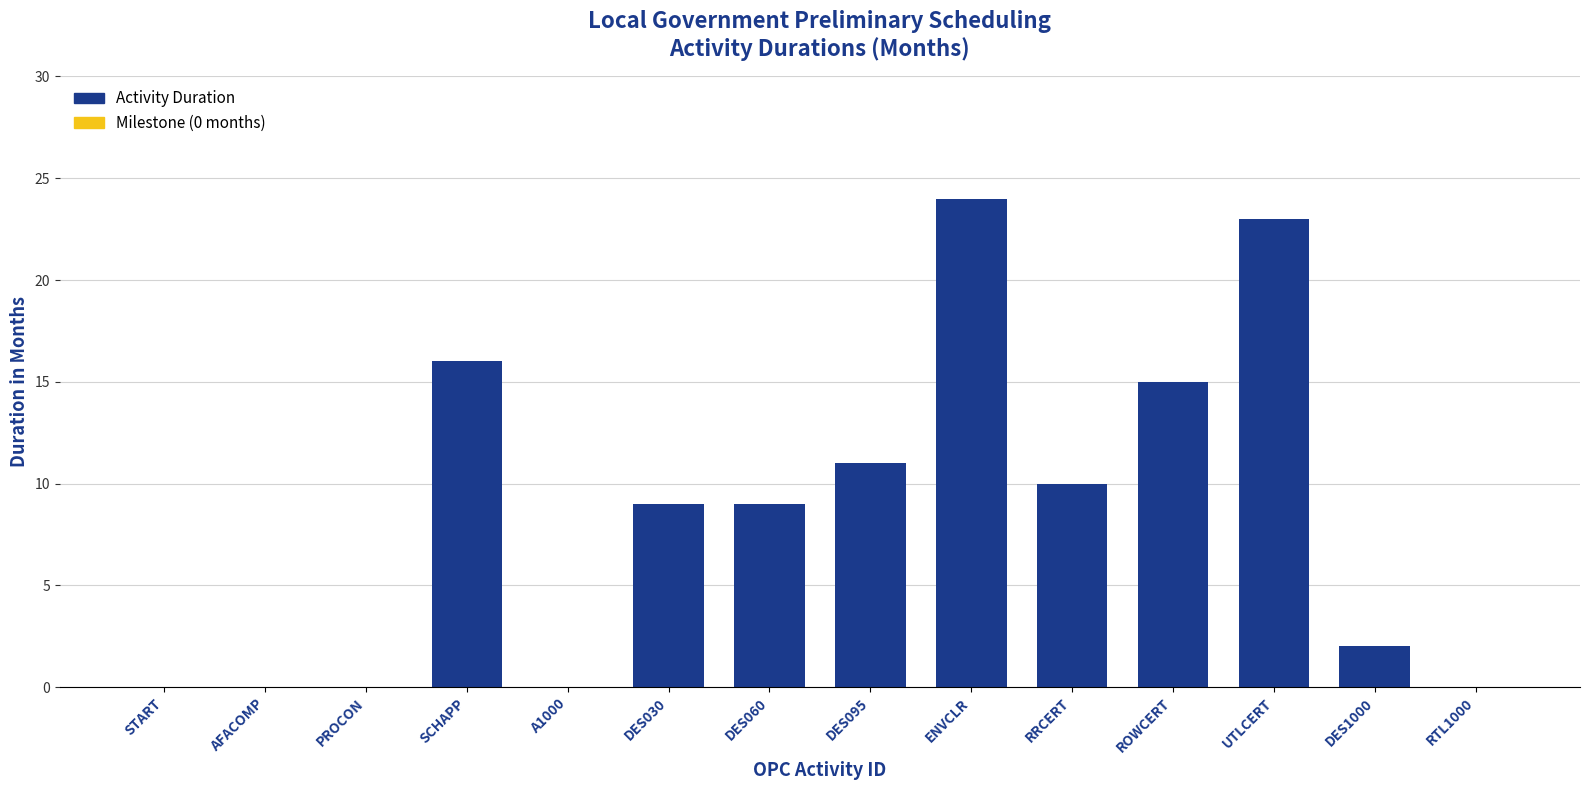

Which has a higher value, DES1000 or AFACOMP?

DES1000